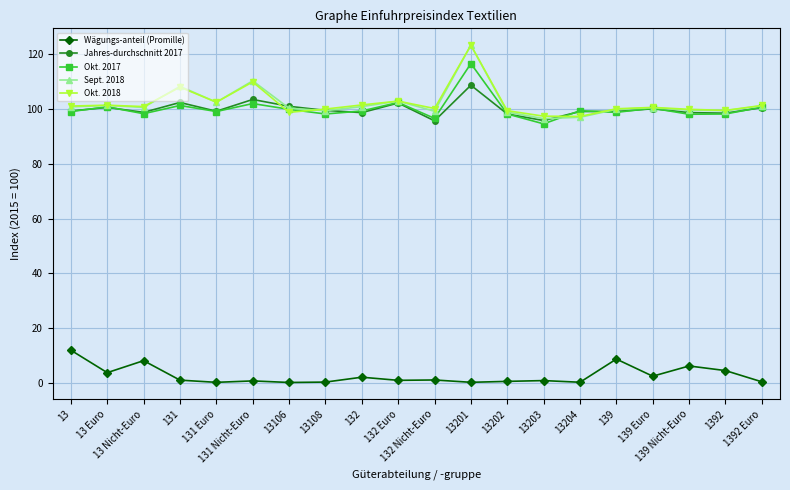

At which category is the sum across all series the highest?

13201